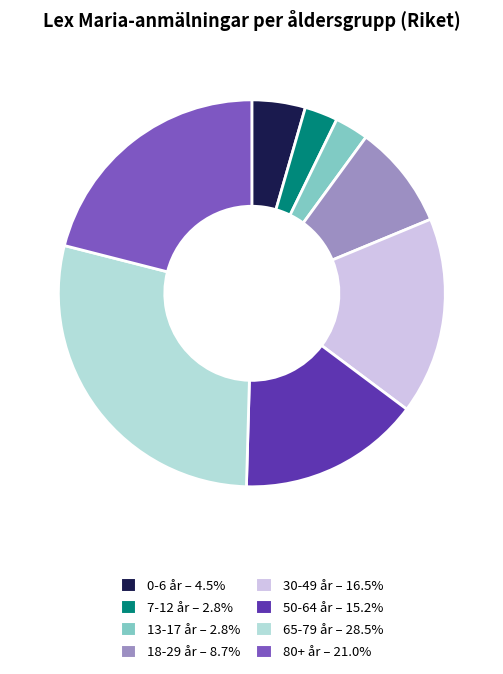

How many slices are in this pie chart?

8